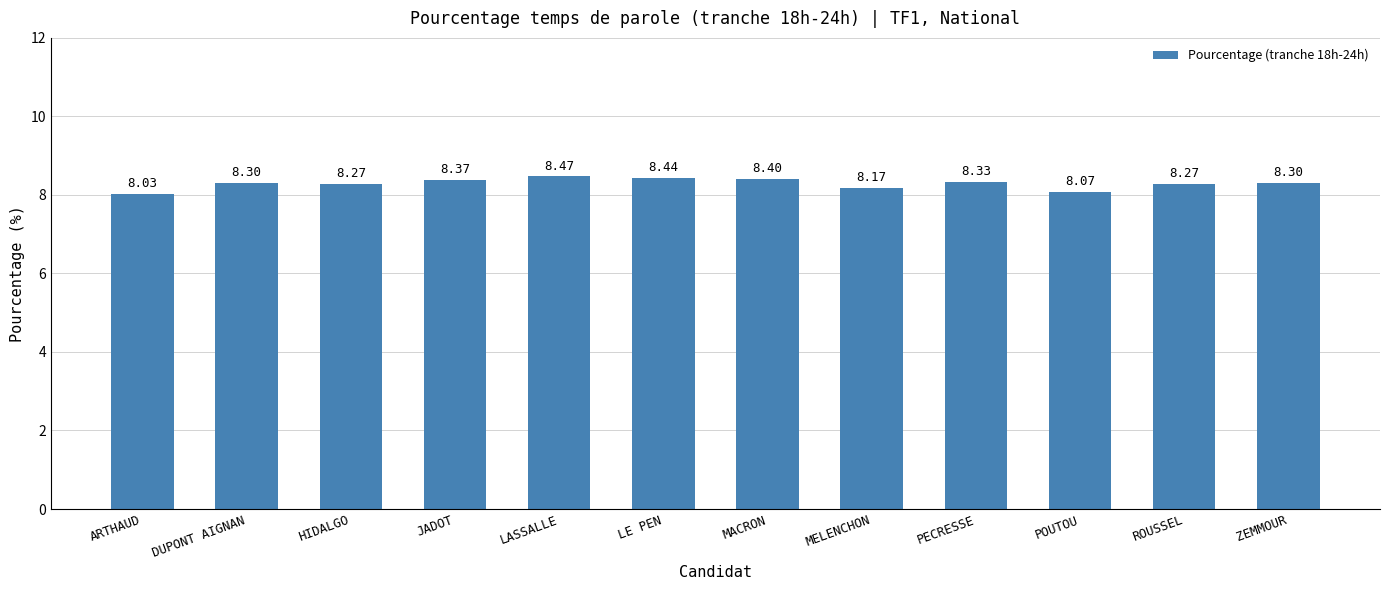

What is the approximate value at LE PEN?

8.4